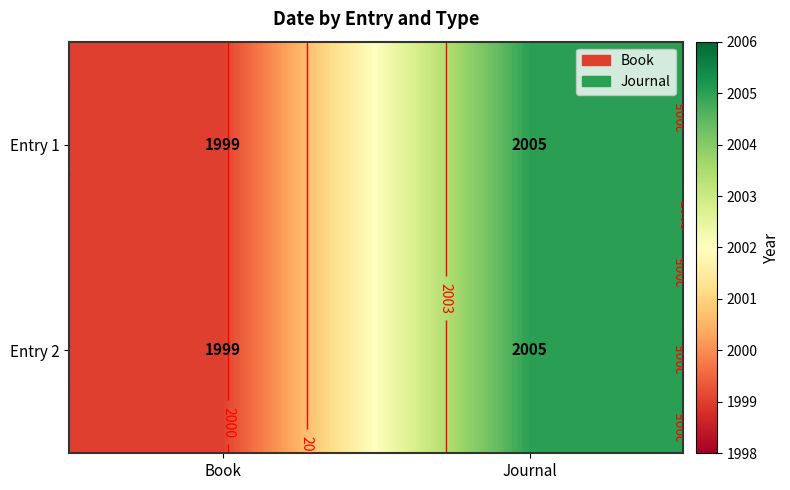

Is it true that Entry 2 equals 1999 at Book?

True